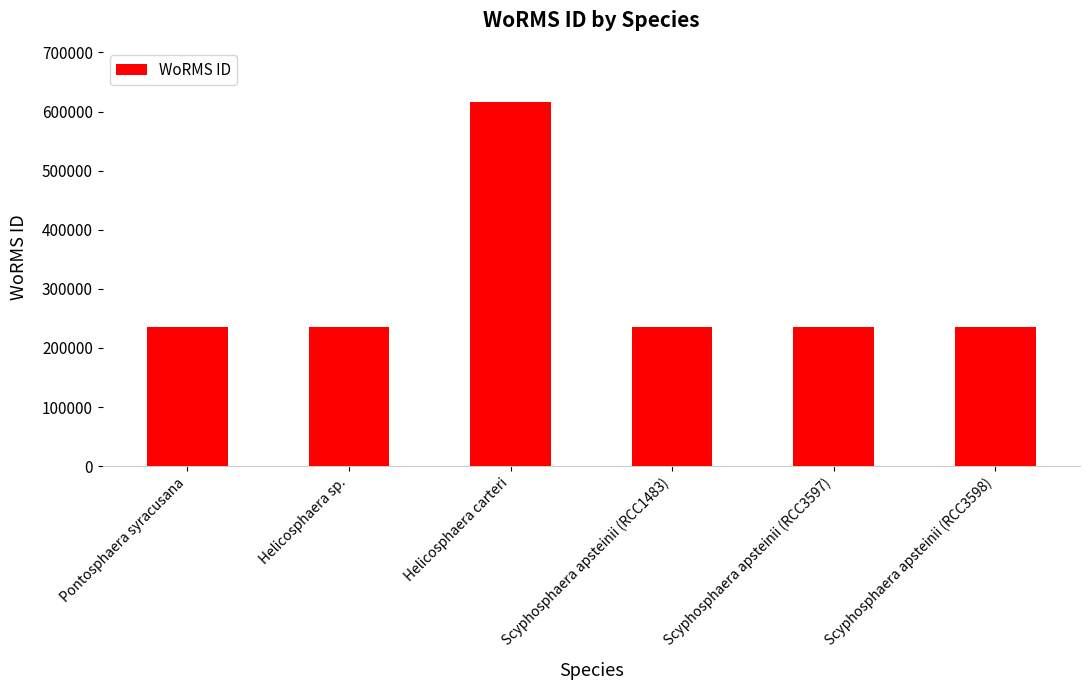

The value at Scyphosphaera apsteinii (RCC1483) is 235975. True or false?

True